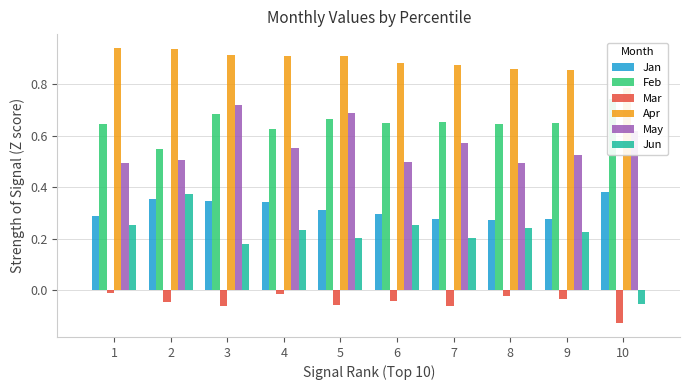

What is the value of the Apr bar at the 7th from the left?

0.9